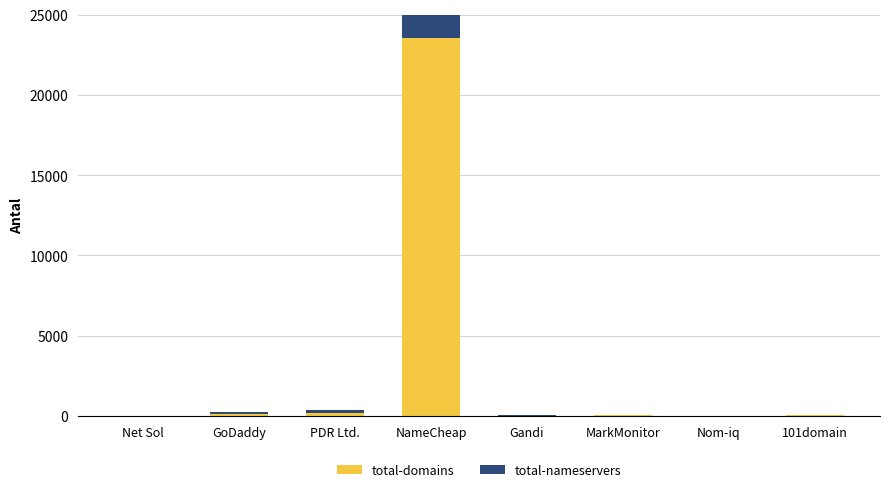

Is it true that total-nameservers equals 6 at Net Sol?

False